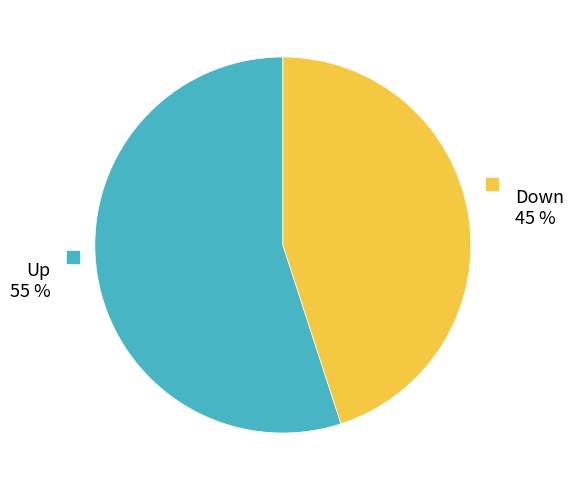

To the nearest percent, what is the difference between the largest and smallest slice percentages?

10%